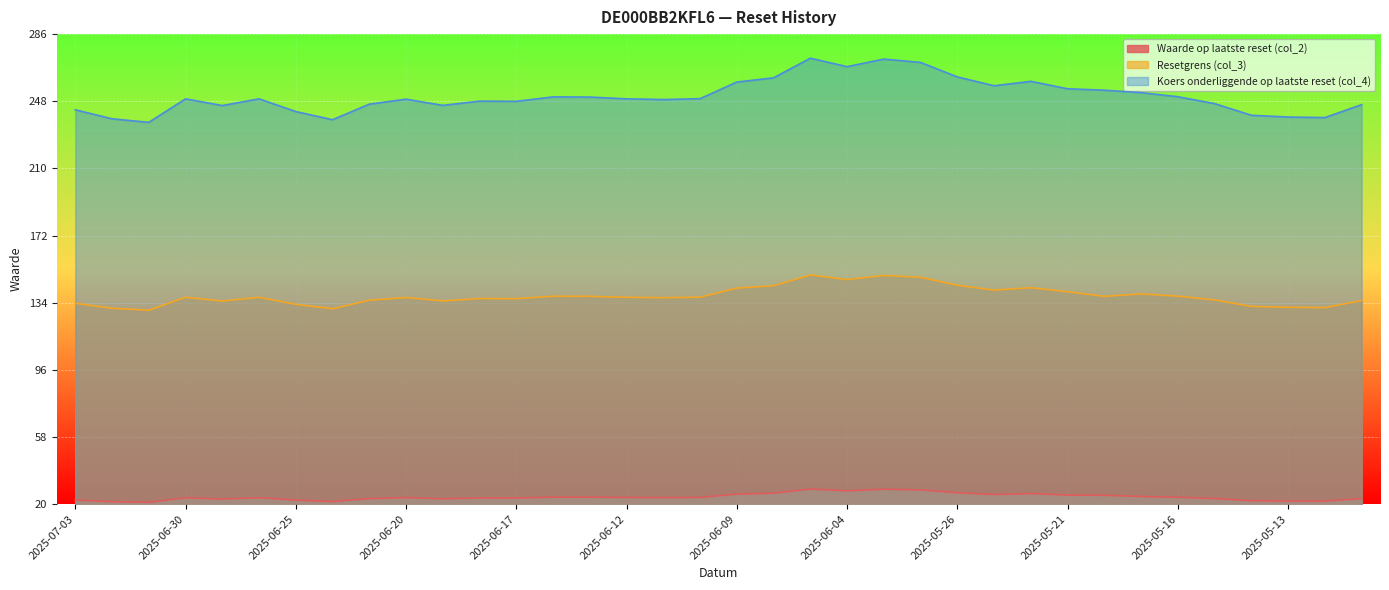

True or false: Koers onderliggende op laatste reset (col_4) and Resetgrens (col_3) intersect in this chart.

False